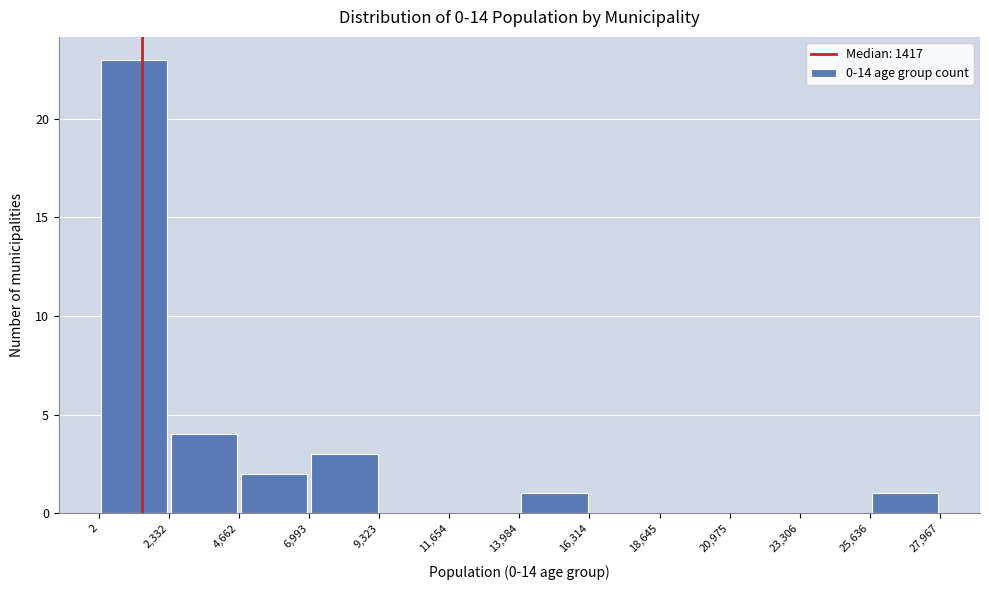

What is the height of the bar covering 13,984 to 16,314 on the x-axis? The values are not printed on the chart, so give them approximately, as read against the axis.

1